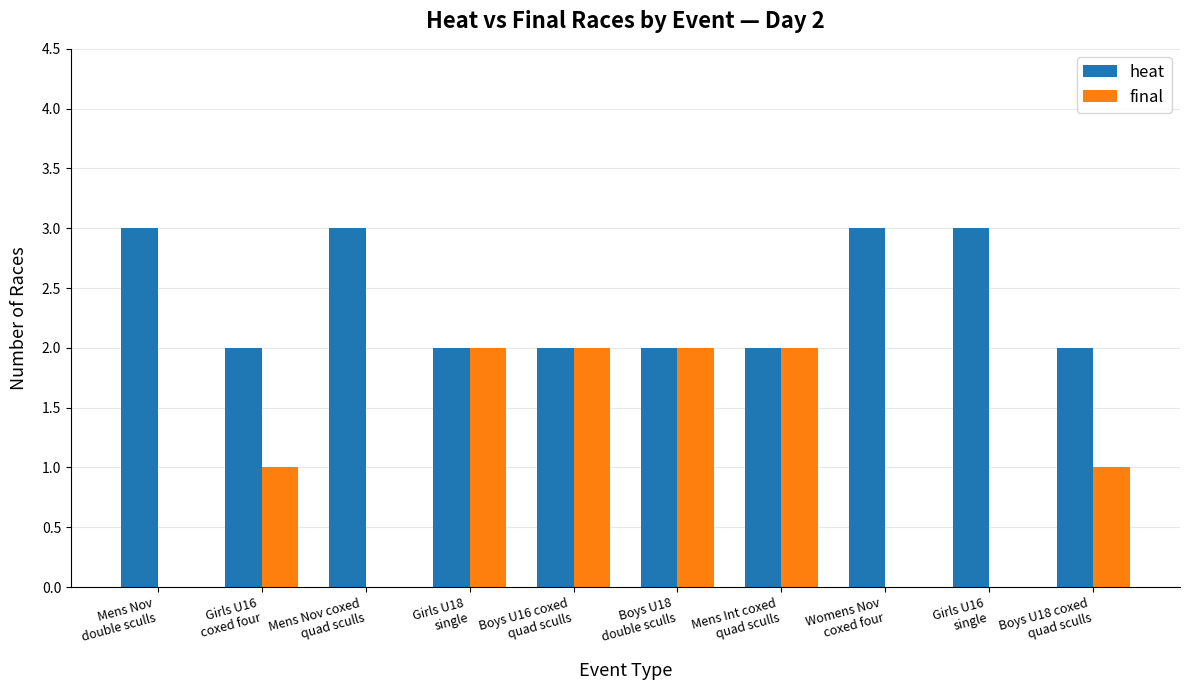

True or false: final has a value of 2 at Mens Int coxed
quad sculls.

True